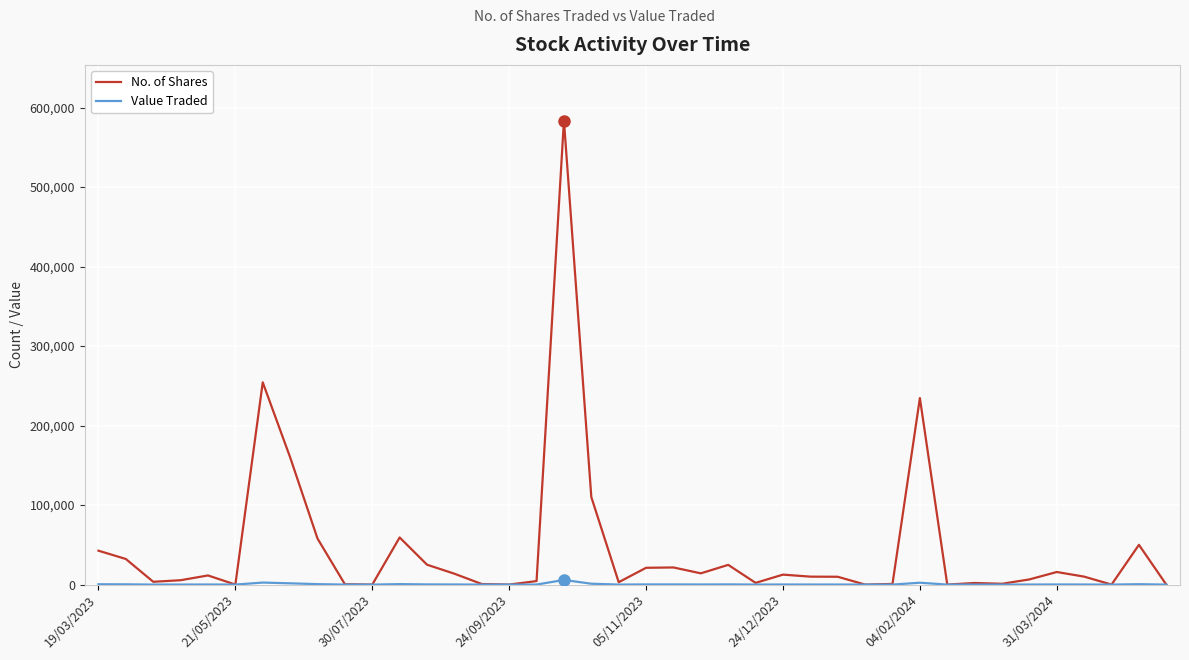

Which series has the widest spread of values?

No. of Shares